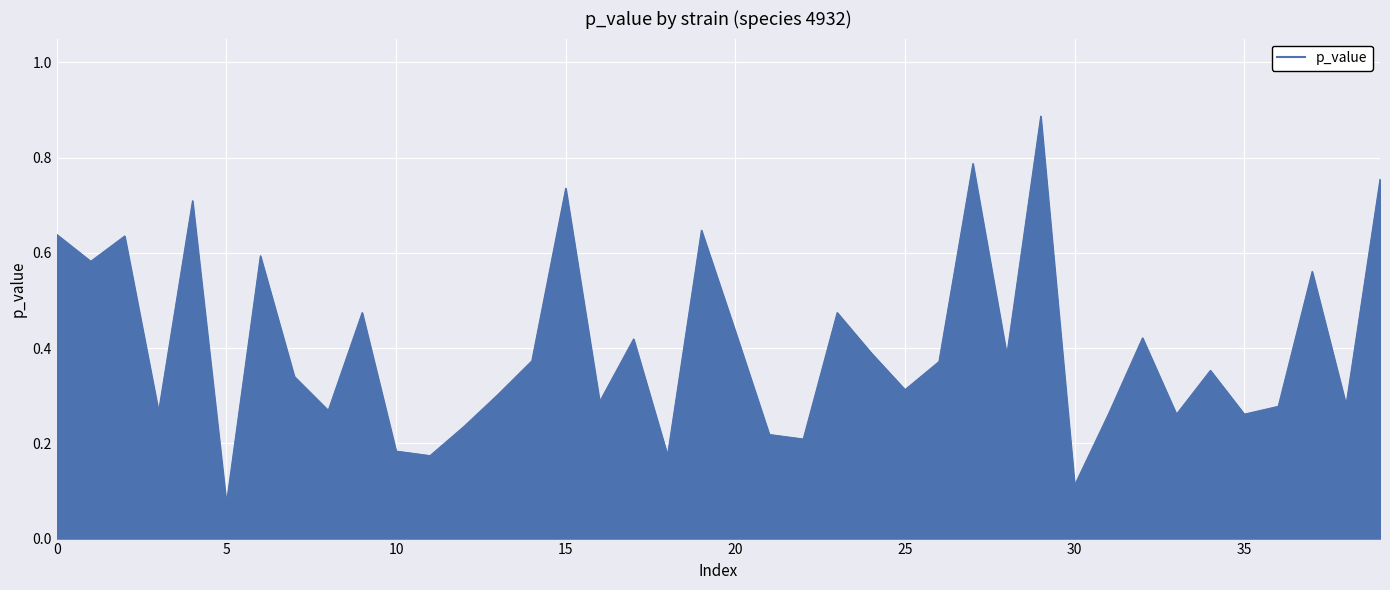

At which category does the chart reach its minimum across all series?

5